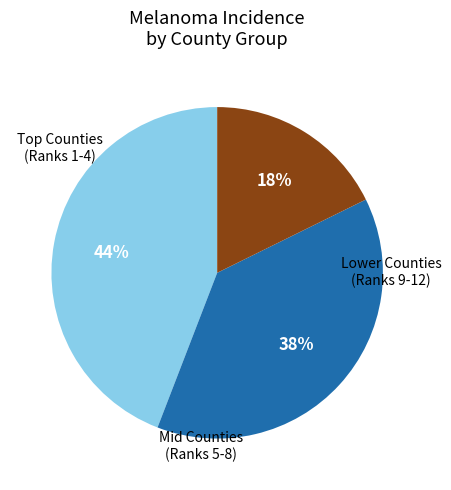

Is there a majority slice in this chart?

No